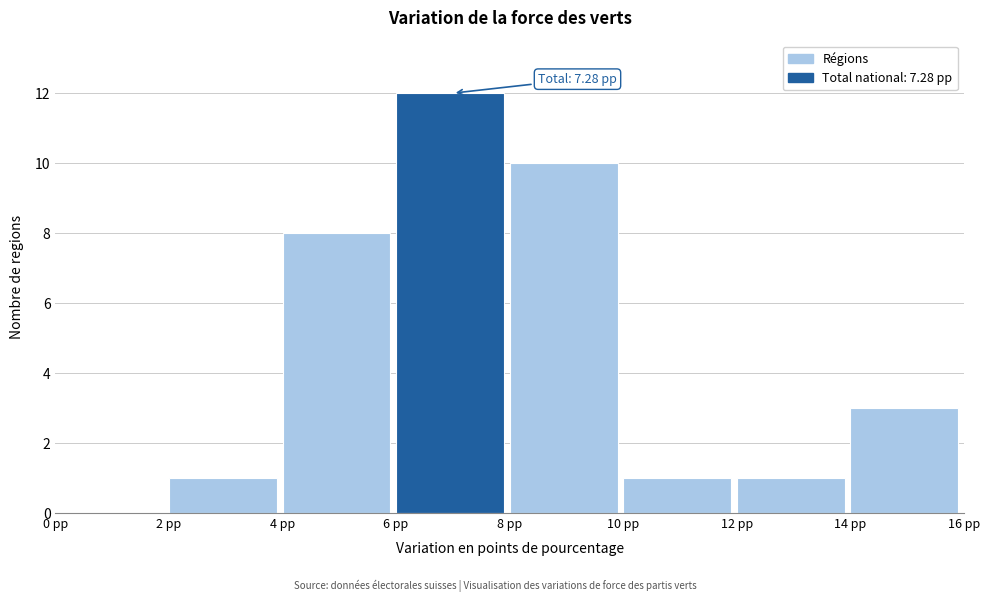

Over which range of the x-axis is the bar tallest?

6 to 8